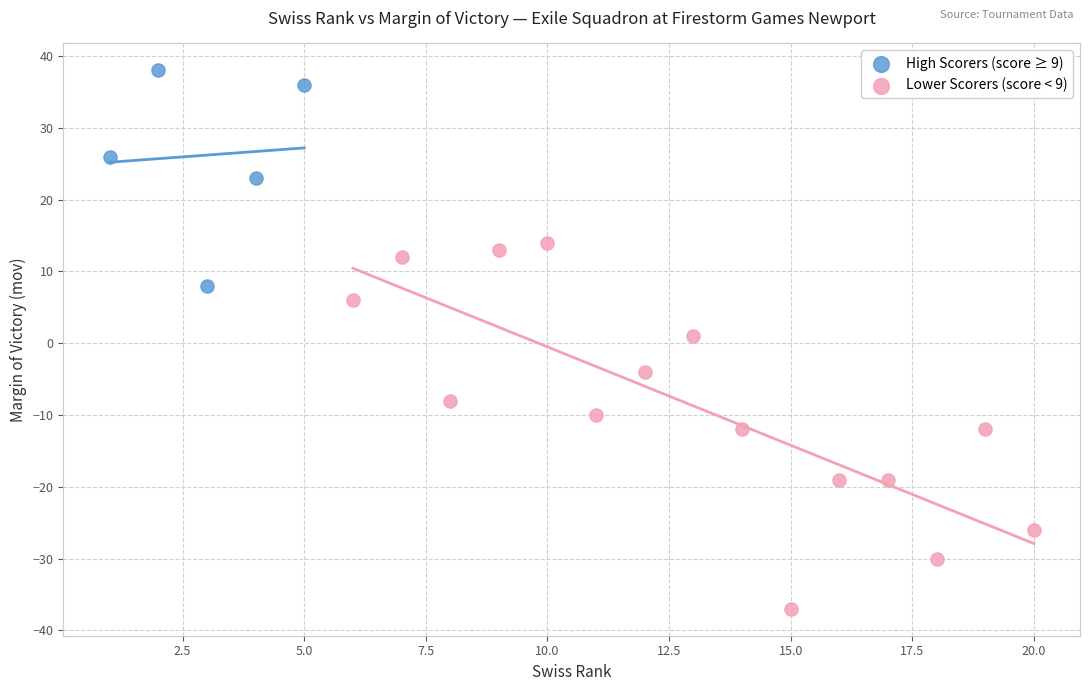

Which series has the widest spread of Y values?

Lower Scorers (score < 9)